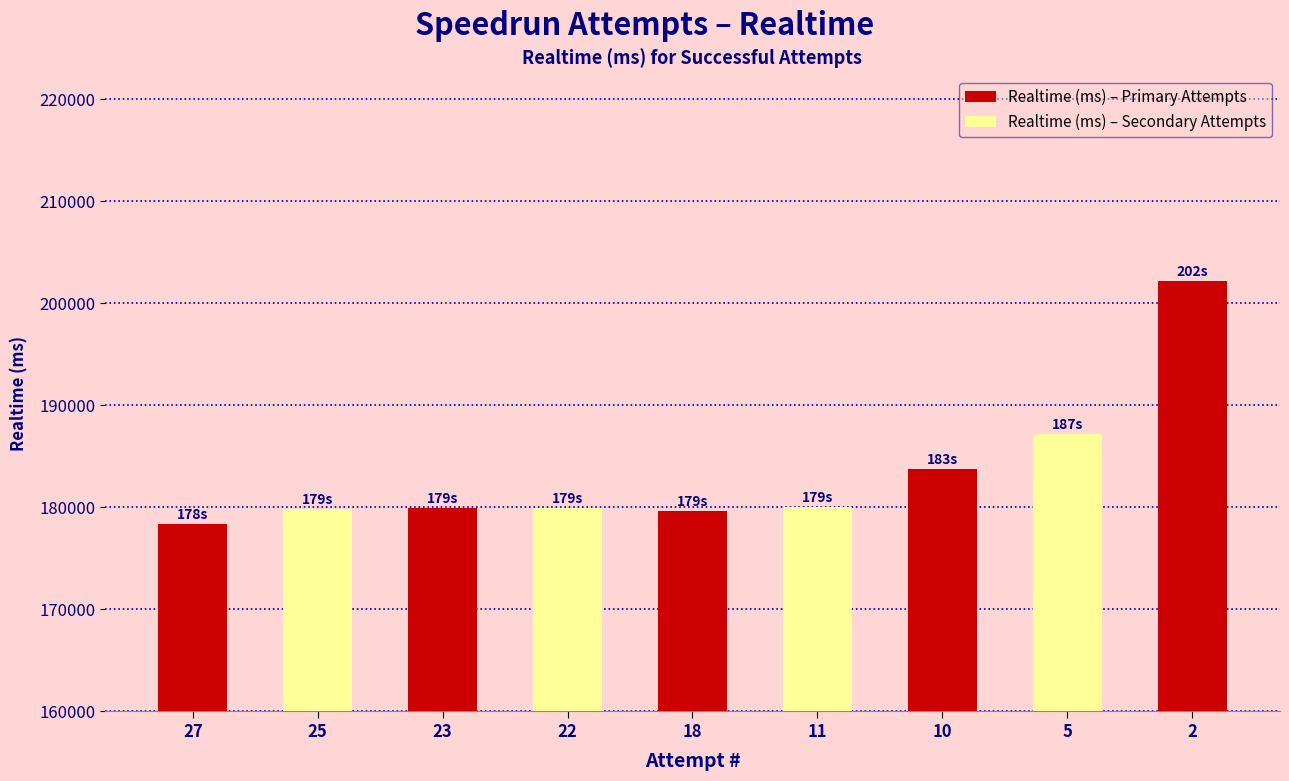

What is the minimum value shown in the chart?

178372